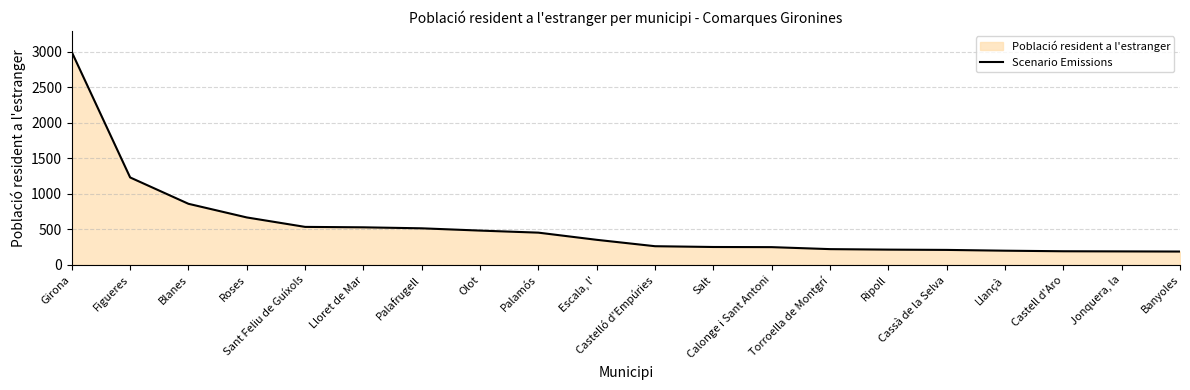

How many data points are less than 353?

10